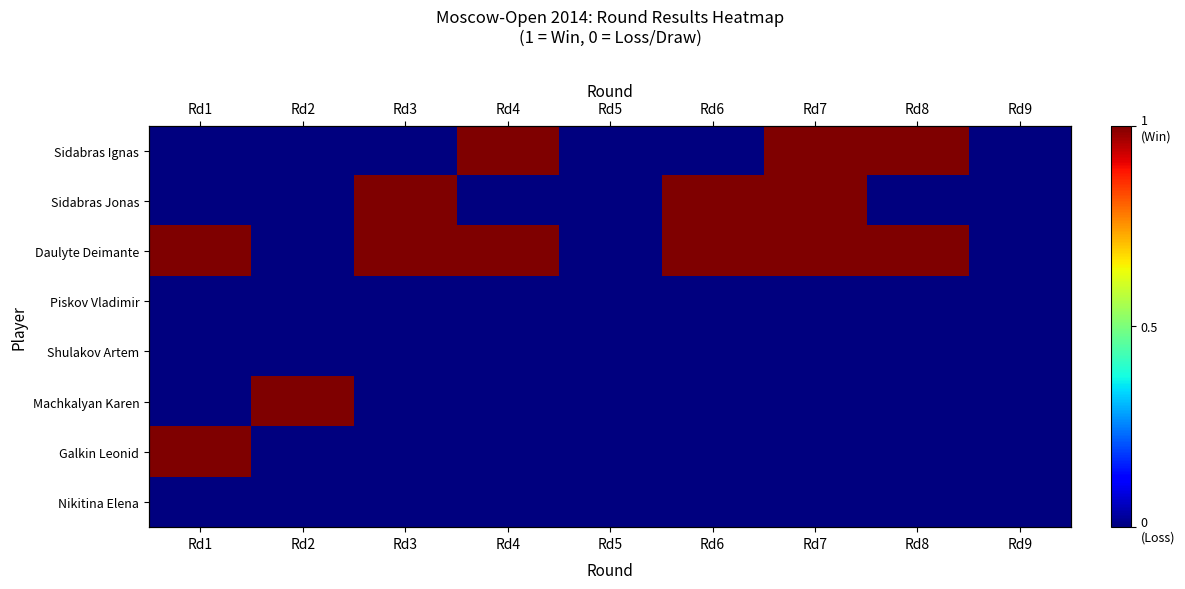

What is the difference between the Sidabras Jonas values at Rd3 and Rd2?

1